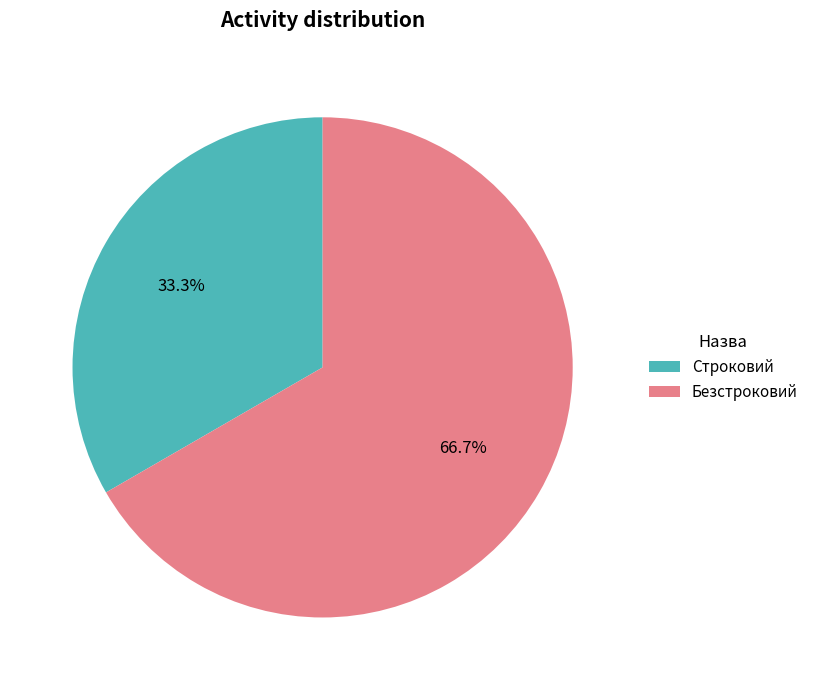

To the nearest percent, what is the difference between the Безстроковий and Строковий slice percentages?

33%